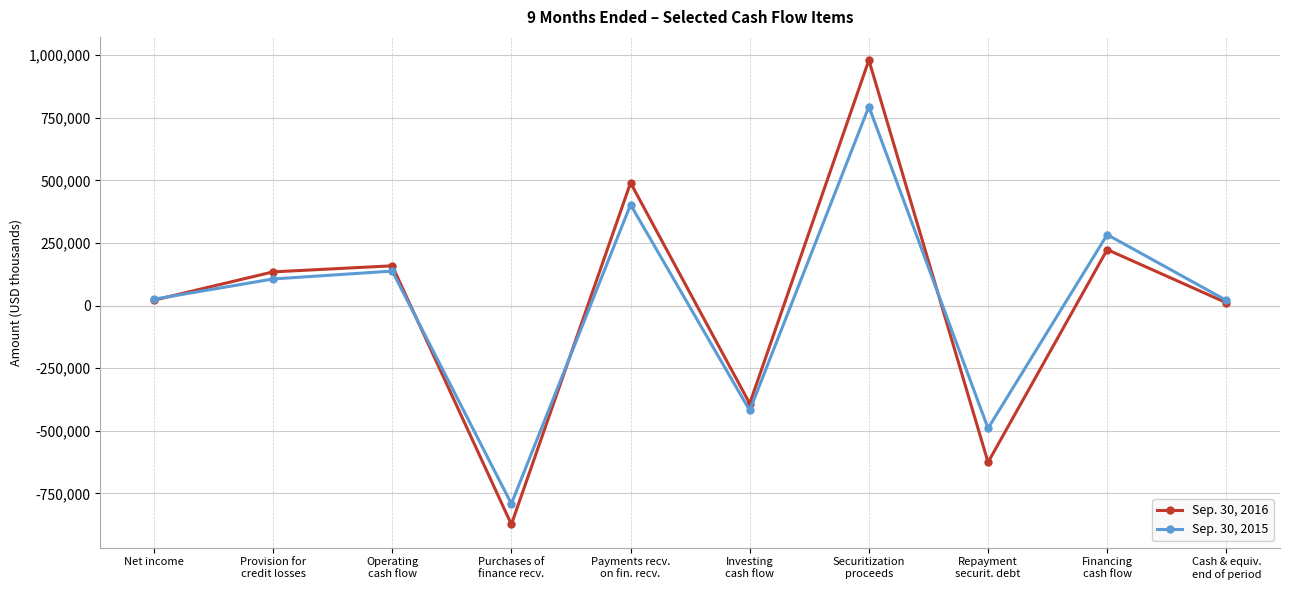

Where is the first local minimum for Sep. 30, 2016?

Purchases of
finance recv.